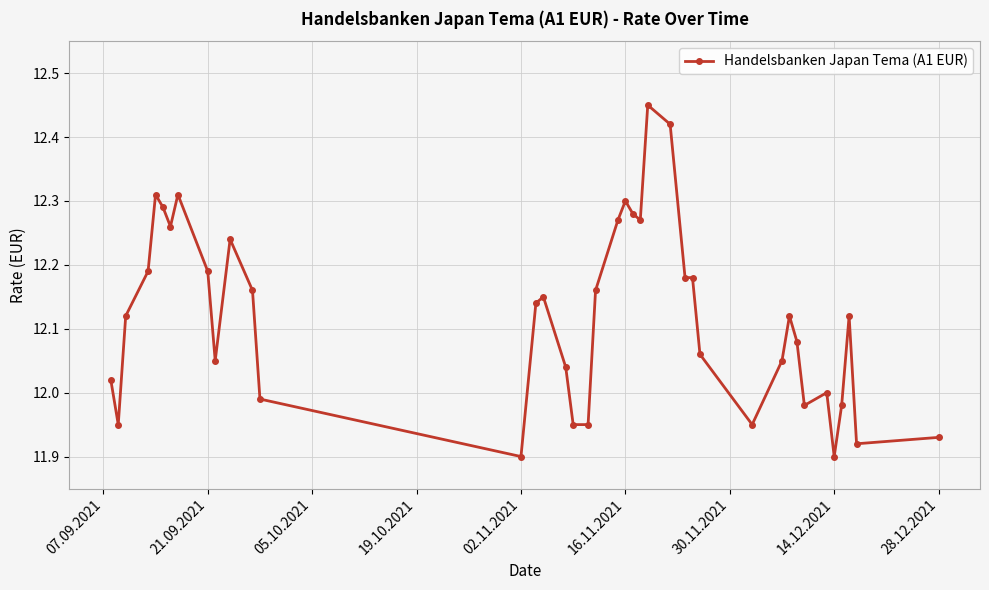

True or false: the data has more than 2 interior local peaks.

True